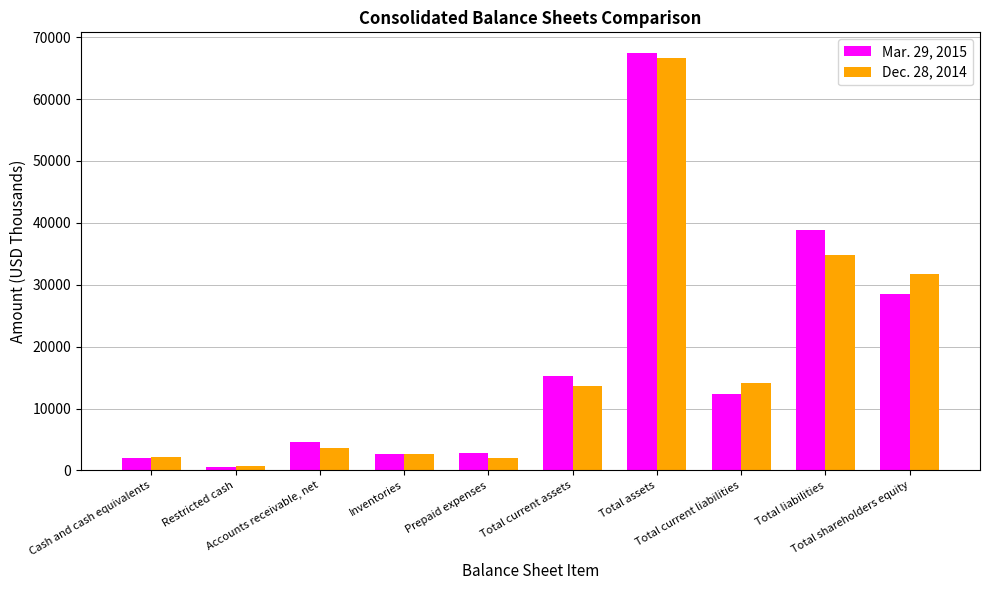

At how many categories does at least one series exceed 9103?

5